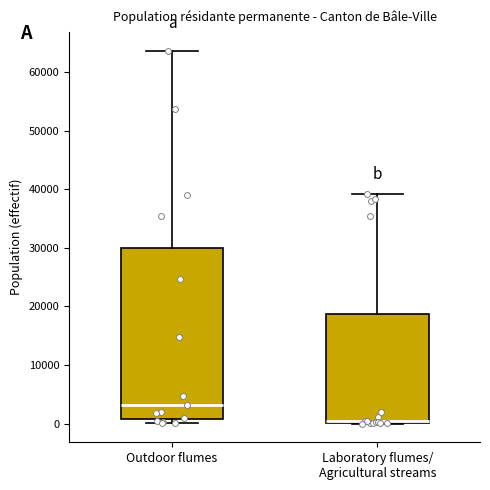

Reading left to right, read every box against the y-axis: the position of its median line, the range the box covers, and the ends of its whiskers. The values are not printed on the chart, so give them approximately, as read against the axis.

Outdoor flumes: median 3000, box 1000 to 30000, whiskers 0 to 64000
Laboratory flumes/ Agricultural streams: median 0 (just above the box's lower edge), box 0 to 19000, whiskers 0 to 39000